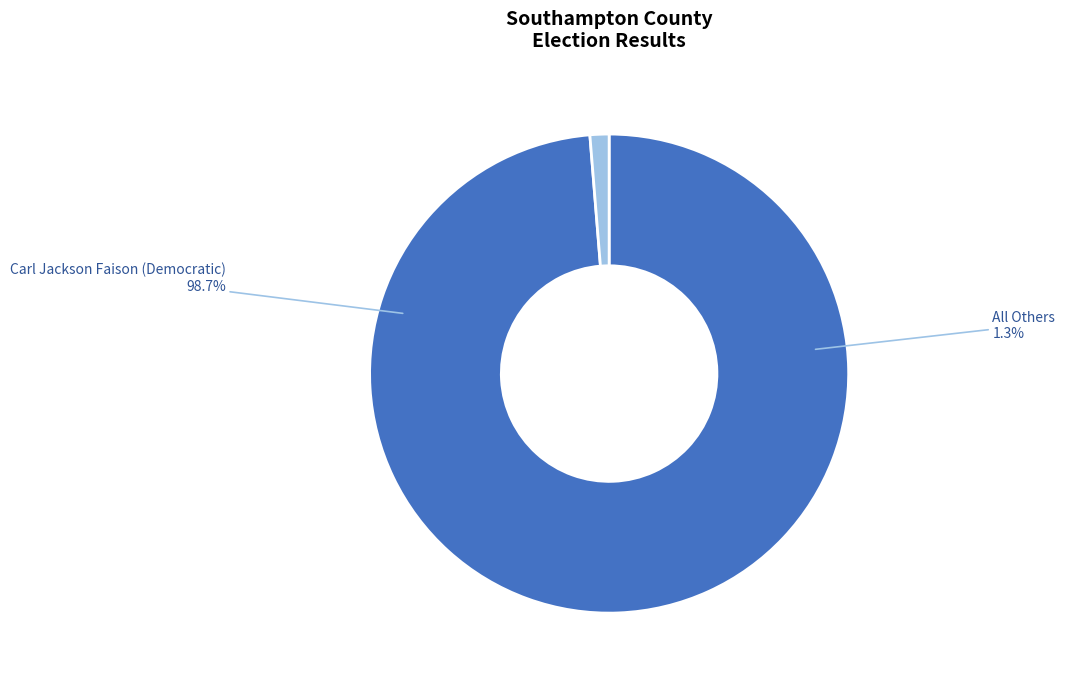

Rank the categories by value from highest to lowest.

Carl Jackson Faison (Democratic), All Others